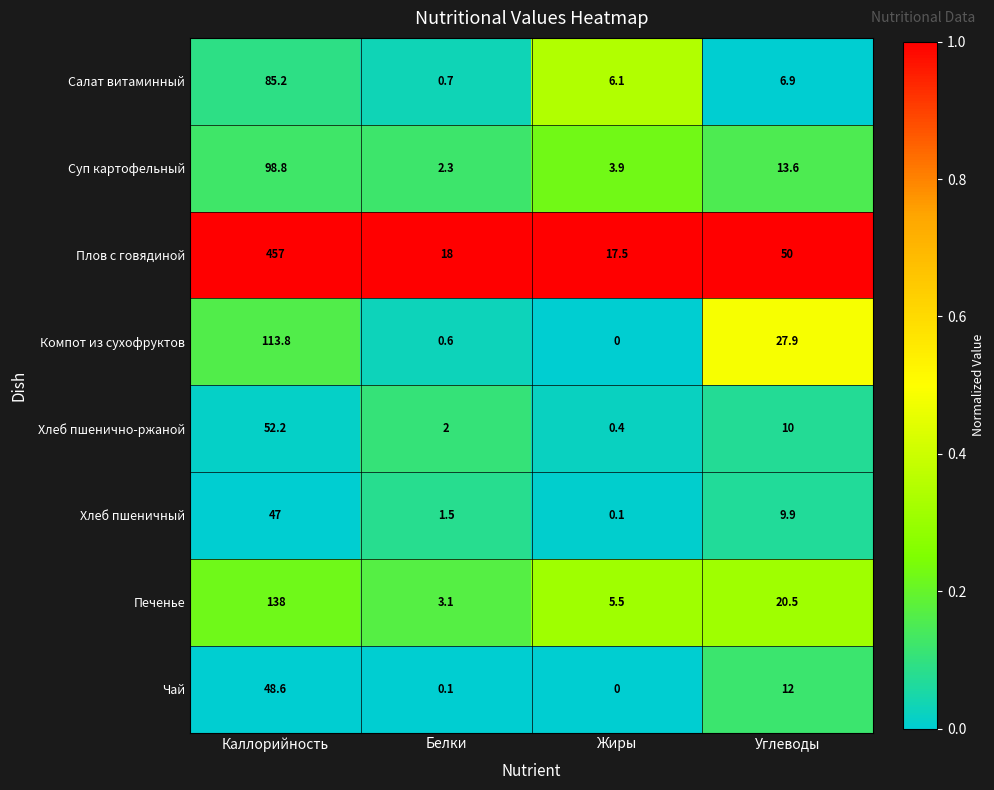

What is the difference between the highest and lowest values at Углеводы?

43.1